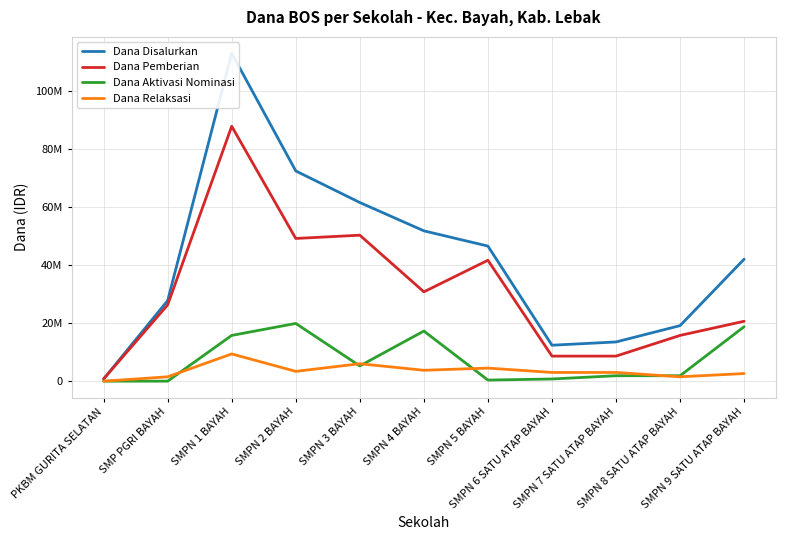

Which series has the largest total across all categories?

Dana Disalurkan